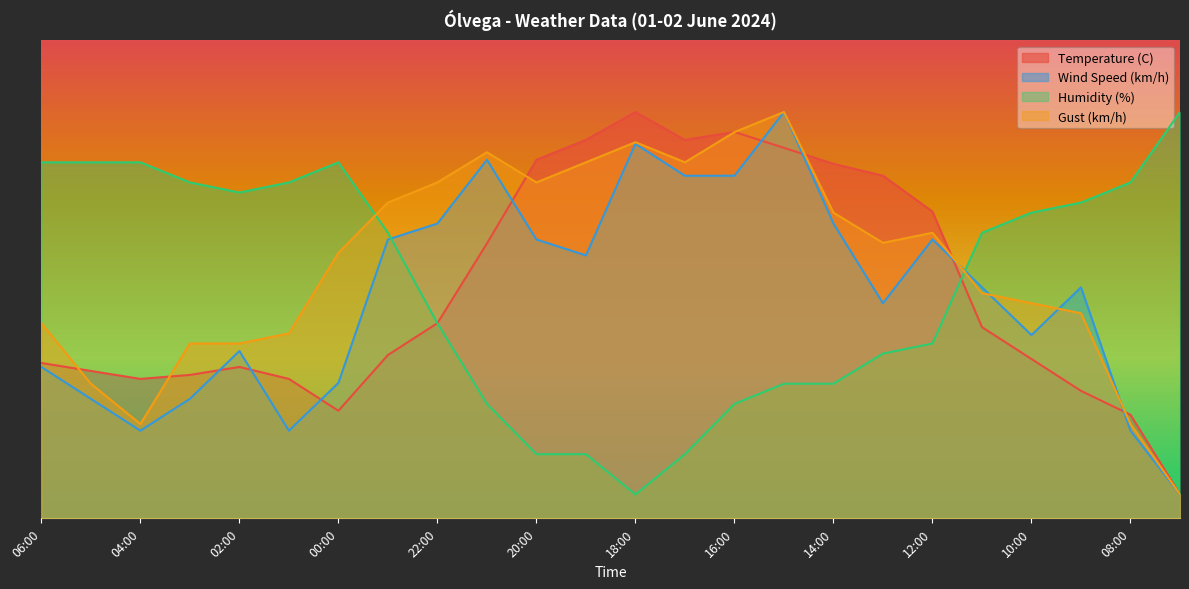

In Humidity (%), how many points are lower than both neighbors (excluding endpoints)?

2